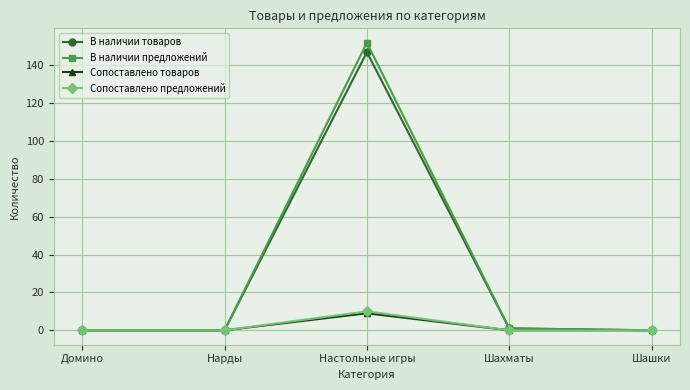

What is the label of the 1st point from the right?

Шашки